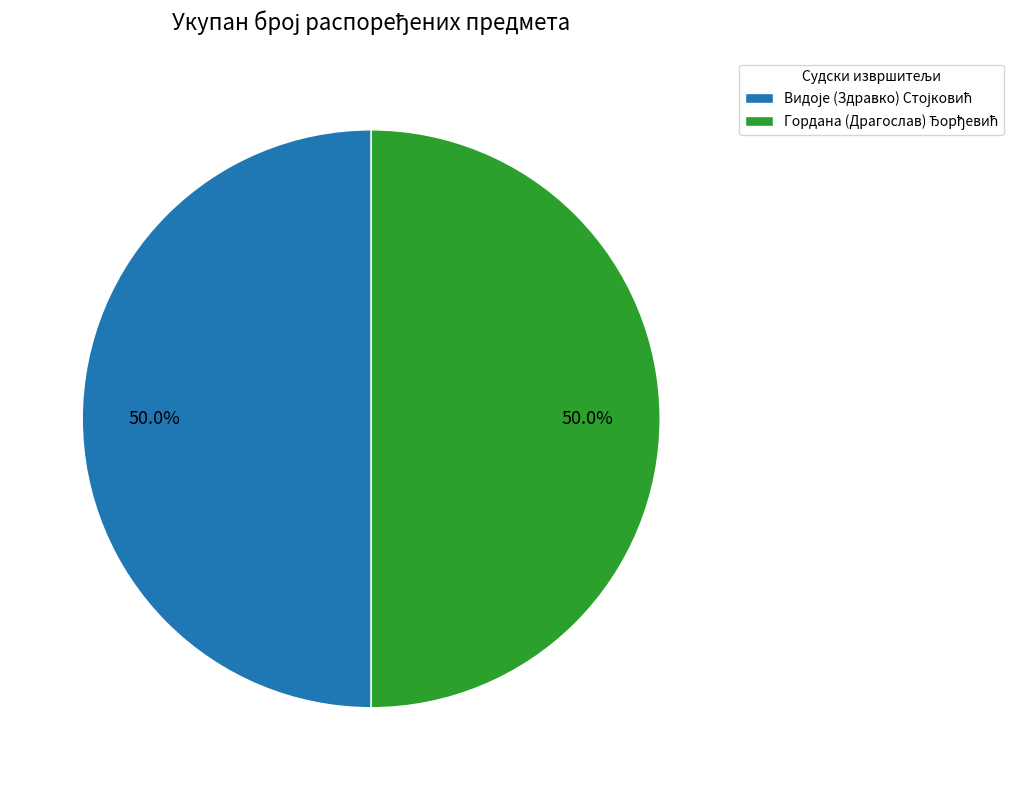

What is the largest slice in the pie chart?

Видоје (Здравко) Стојковић